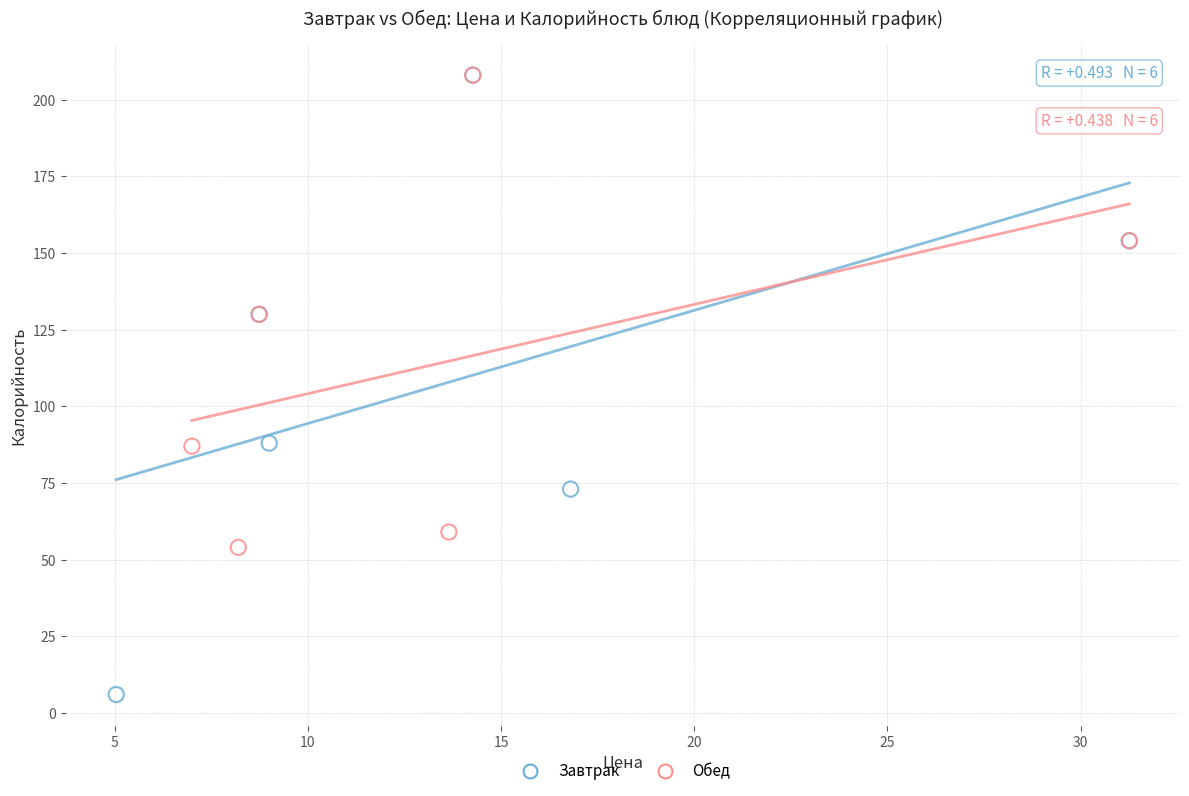

Which series has the largest Y range (max minus min)?

Завтрак